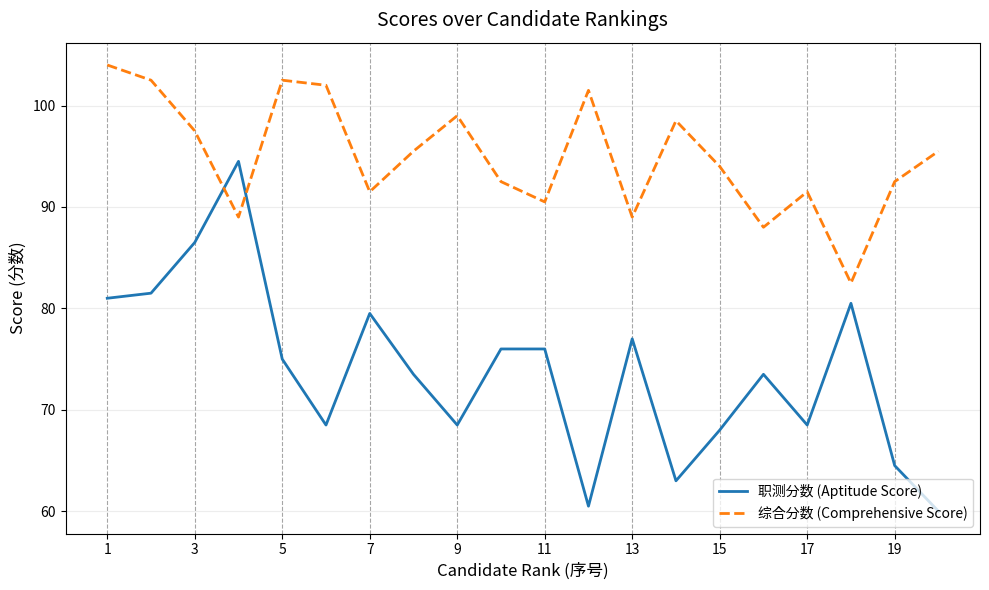

What is the maximum value for 综合分数 (Comprehensive Score)?

104.0